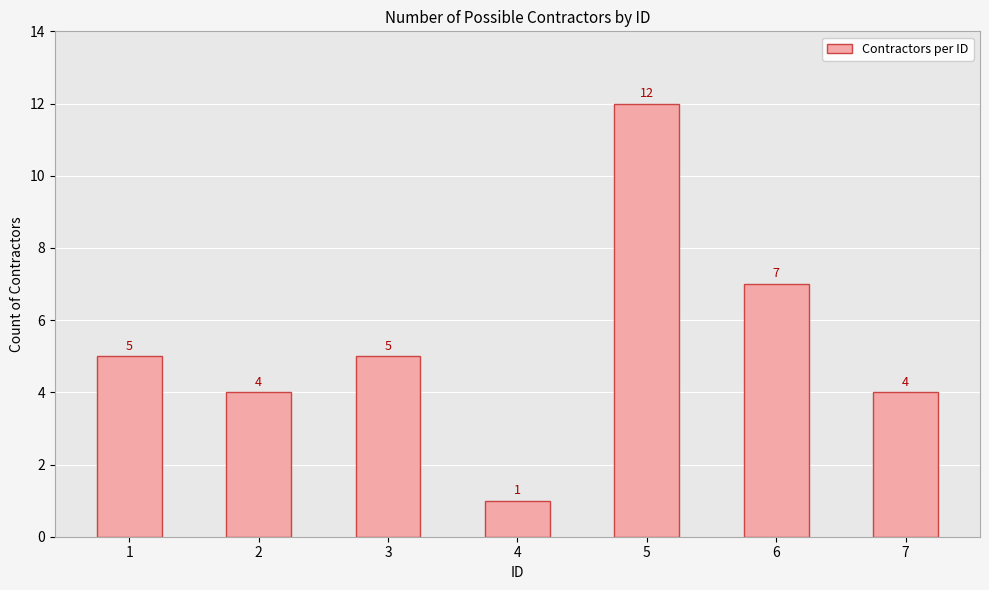

True or false: the data shows 7 at 3.

False